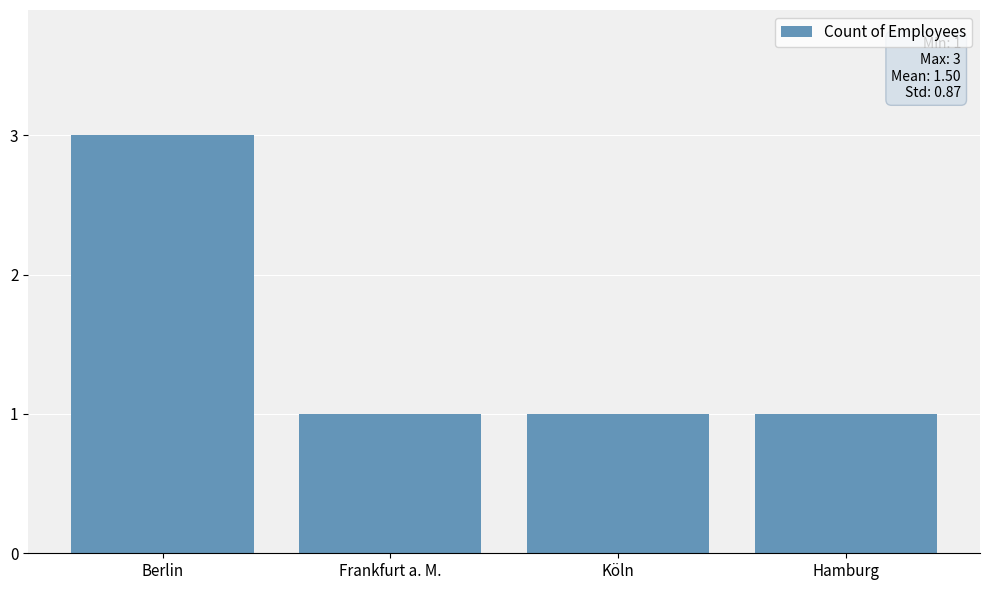

At which category does the chart reach its peak across all series?

Berlin